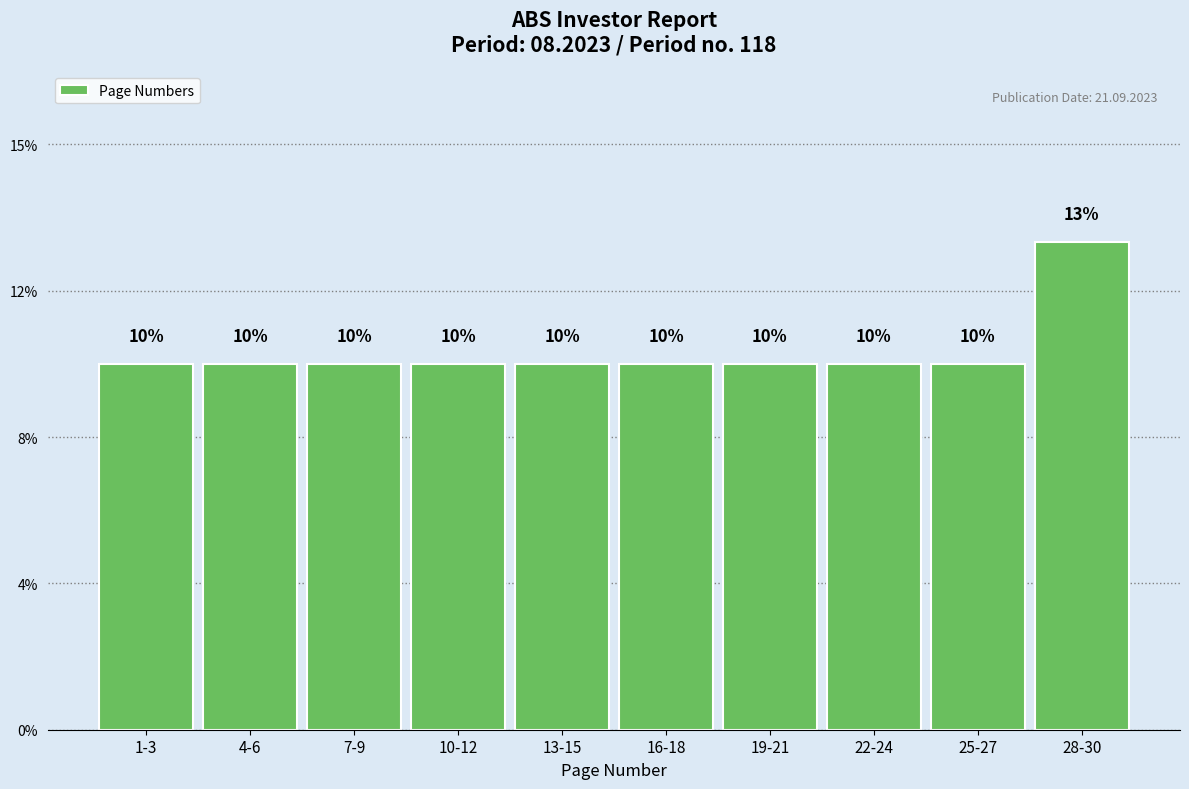

Are the bars horizontal?

No